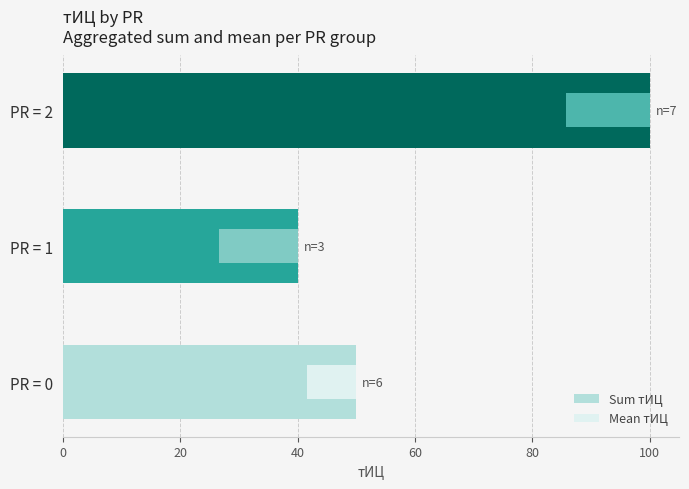

Count the number of data series in this chart.

2